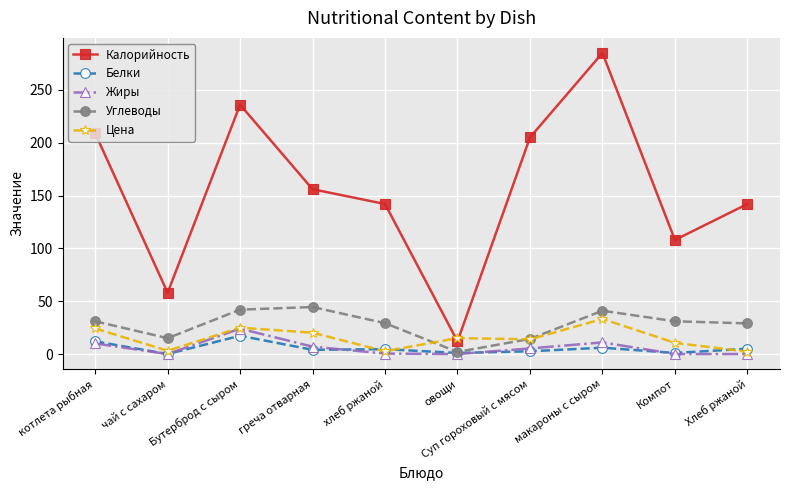

What is the maximum value shown in the chart?

285.0